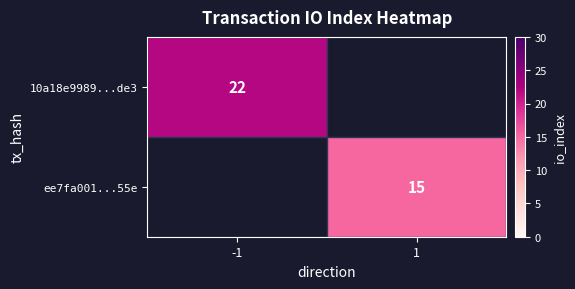

How many distinct data groups are displayed?

2